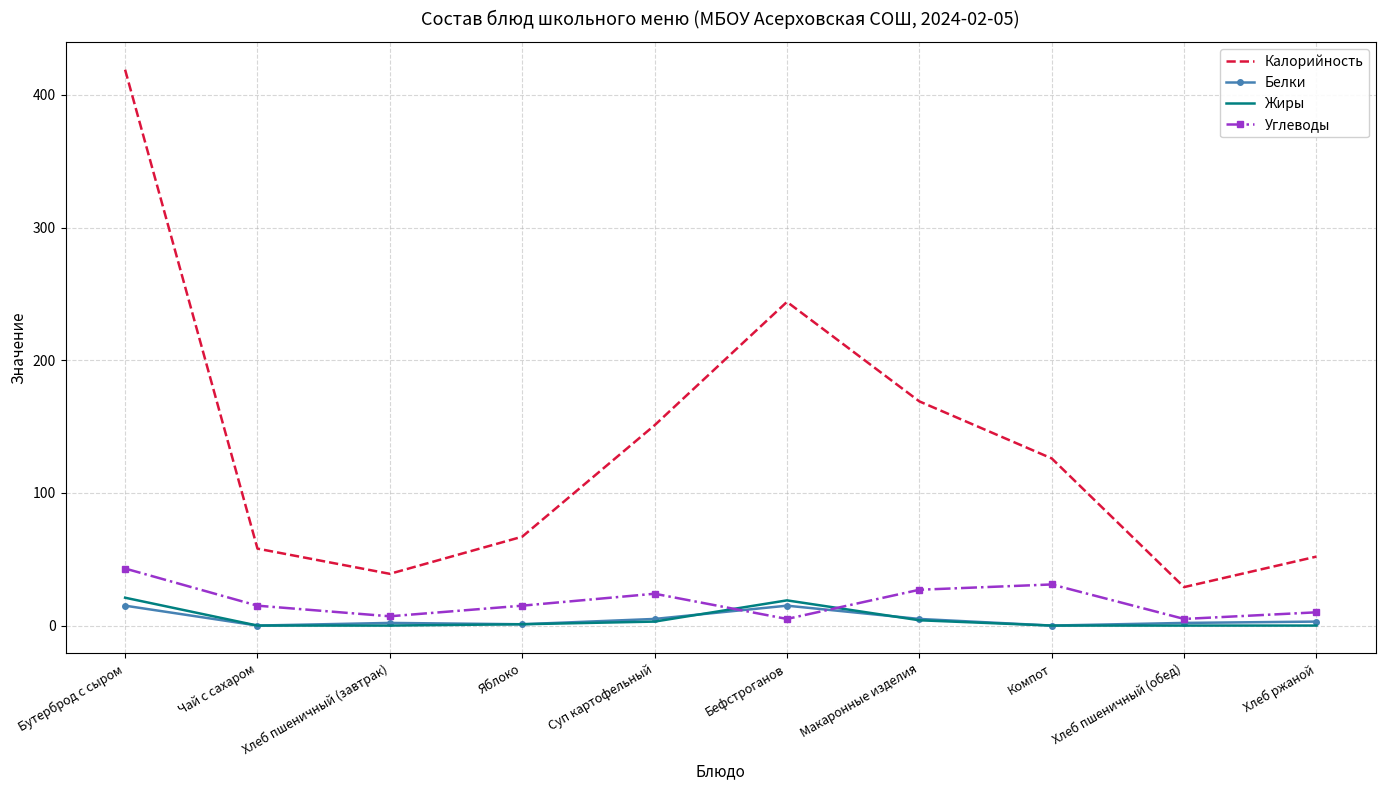

What is the greatest value displayed?

419